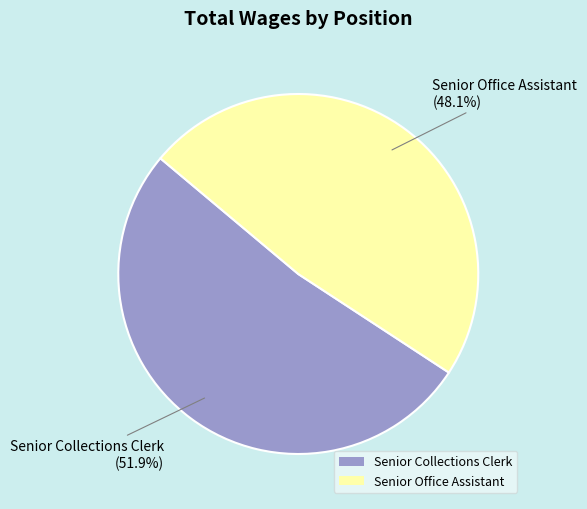

To the nearest percent, what is the average slice percentage?

50%